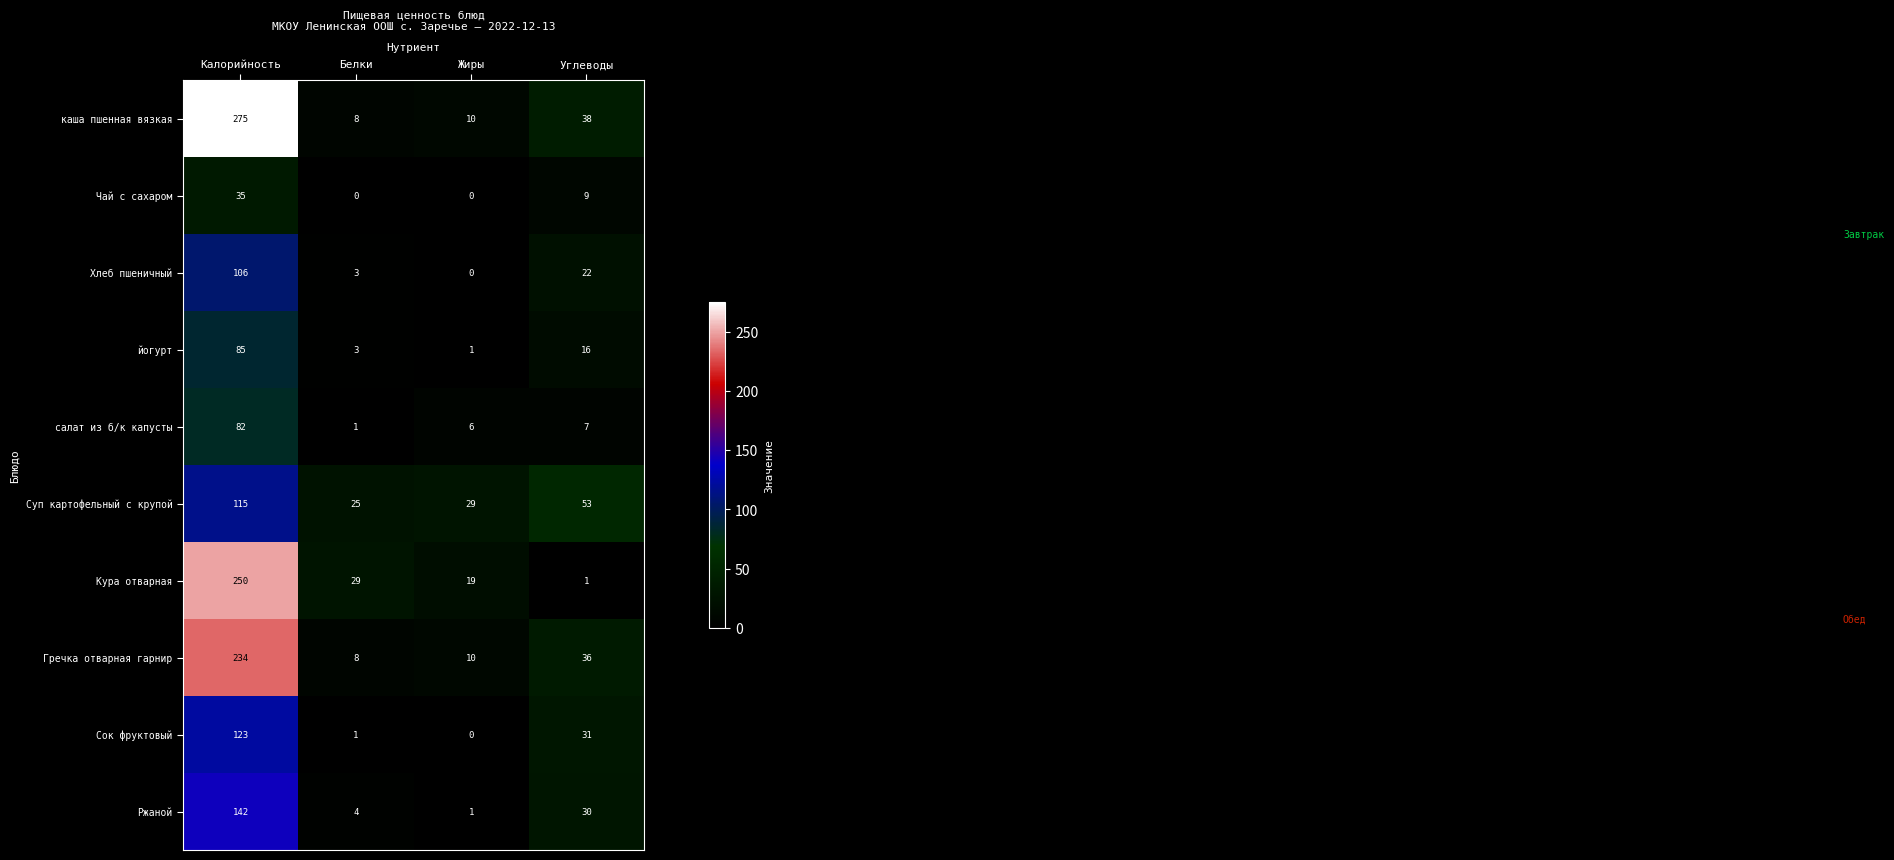

What is the spread (max minus min) of values at Белки?

29